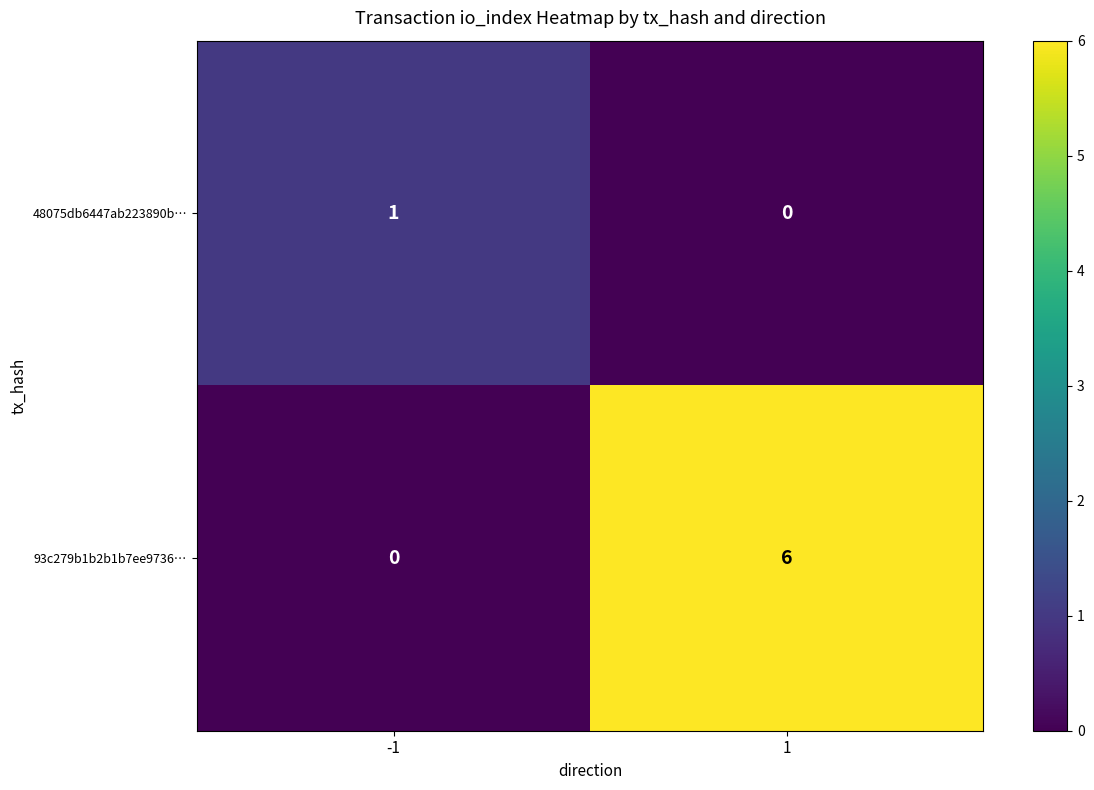

Rank the series by their maximum value, from highest to lowest.

93c279b1b2b1b7ee9736…, 48075db6447ab223890b…